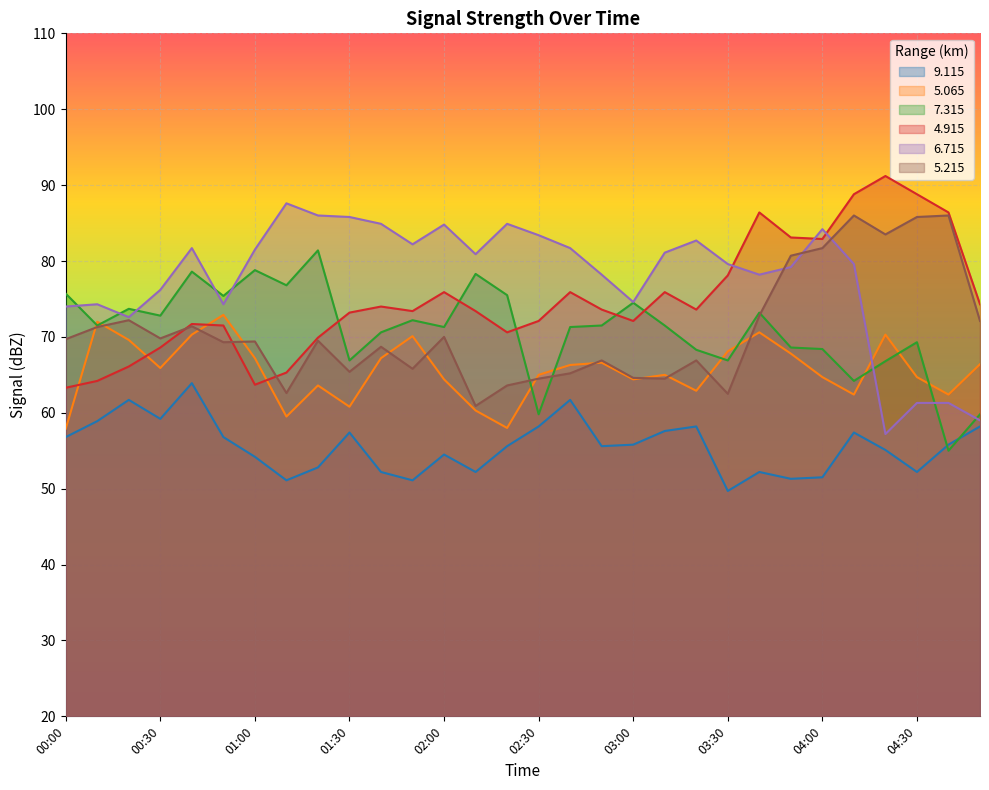

At which category is the sum across all series the highest?

04:10